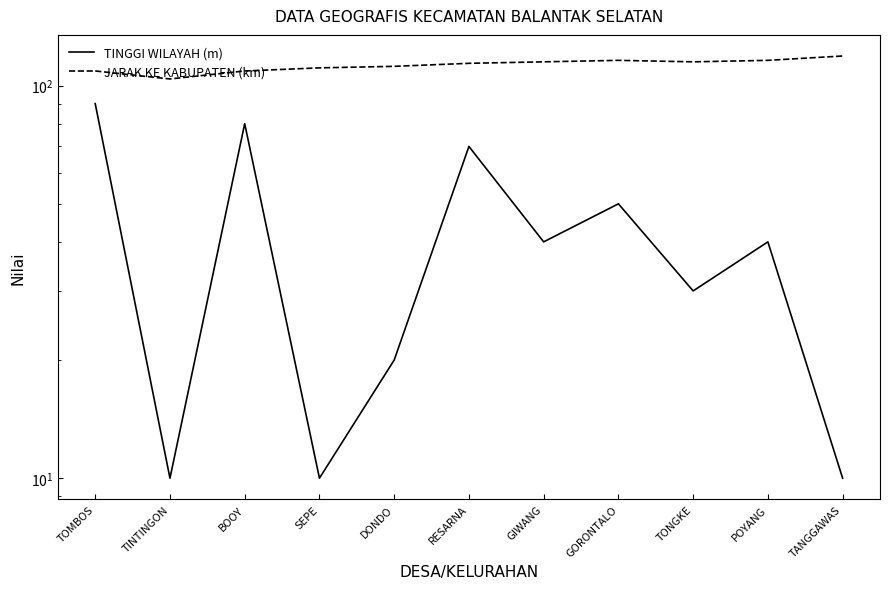

Where is the first local maximum for TINGGI WILAYAH (m)?

BOOY